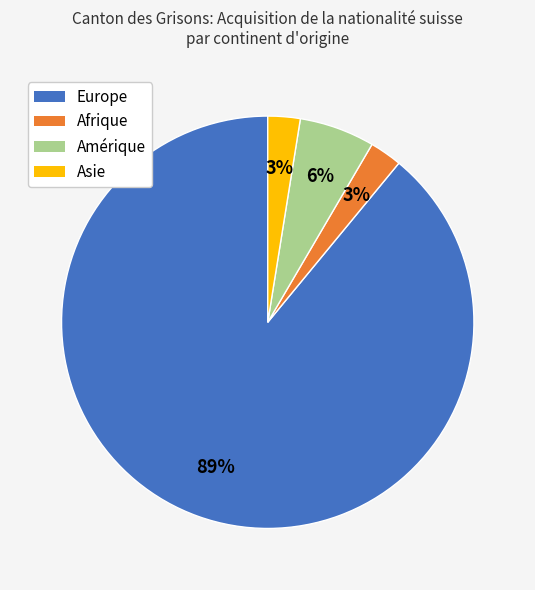

Do Asie and Afrique together represent more than half of the pie?

No